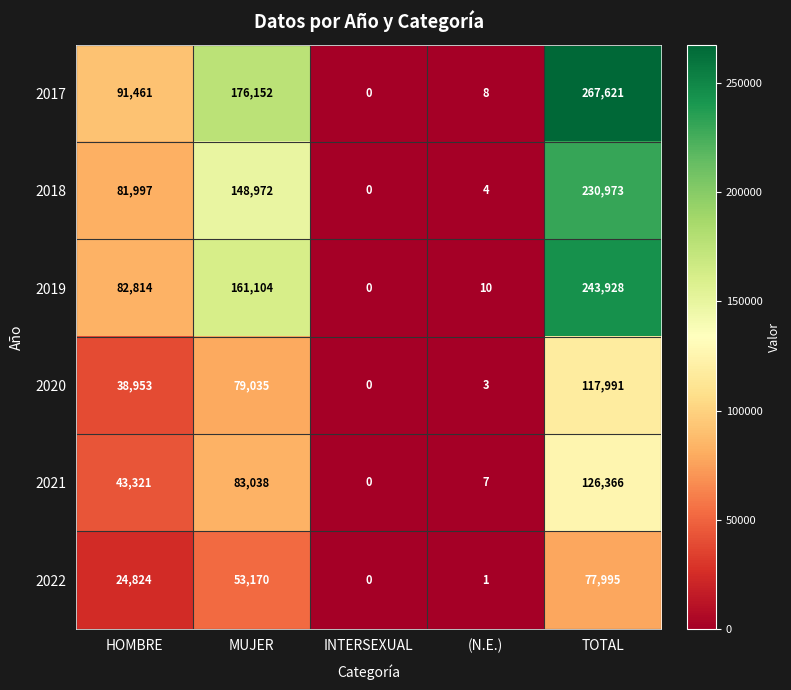

What is the sum of all 2022 values?

155990